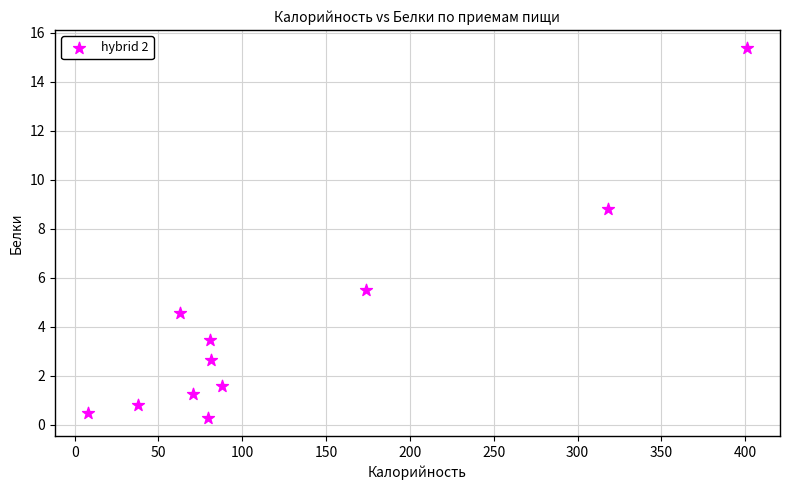

What is the average X value?

127.4